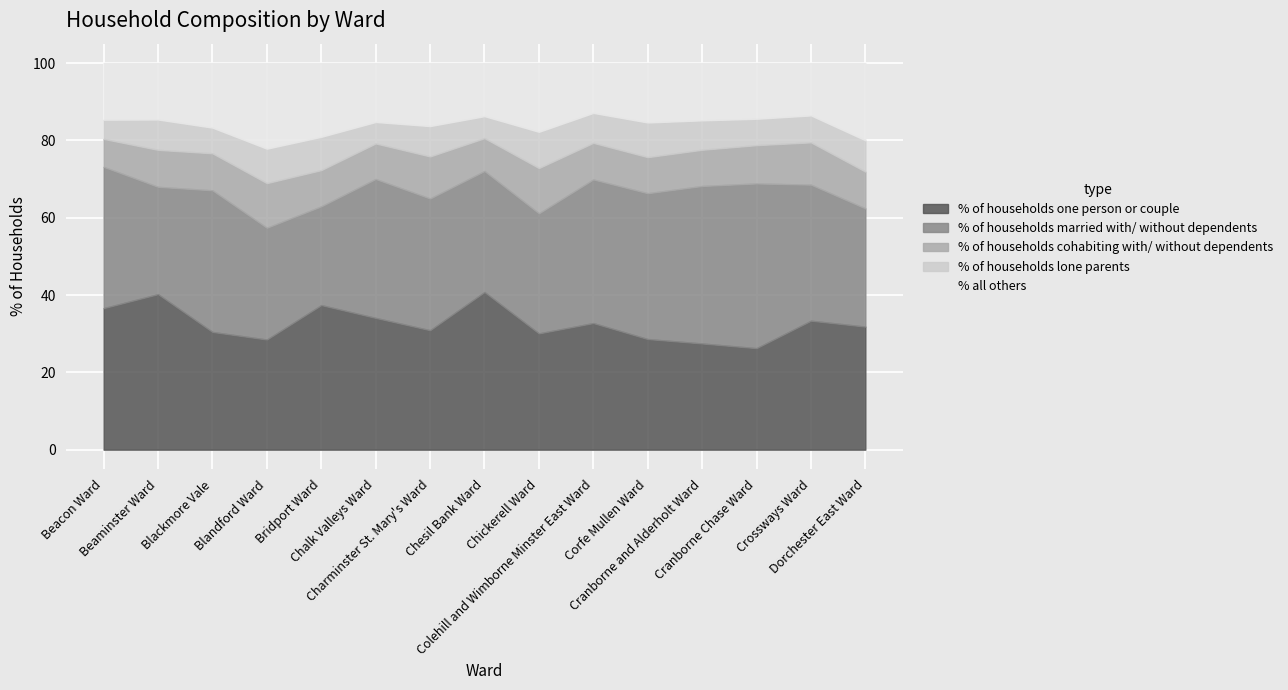

Which has a higher value, Charminster St. Mary's Ward or Bridport Ward?

Bridport Ward